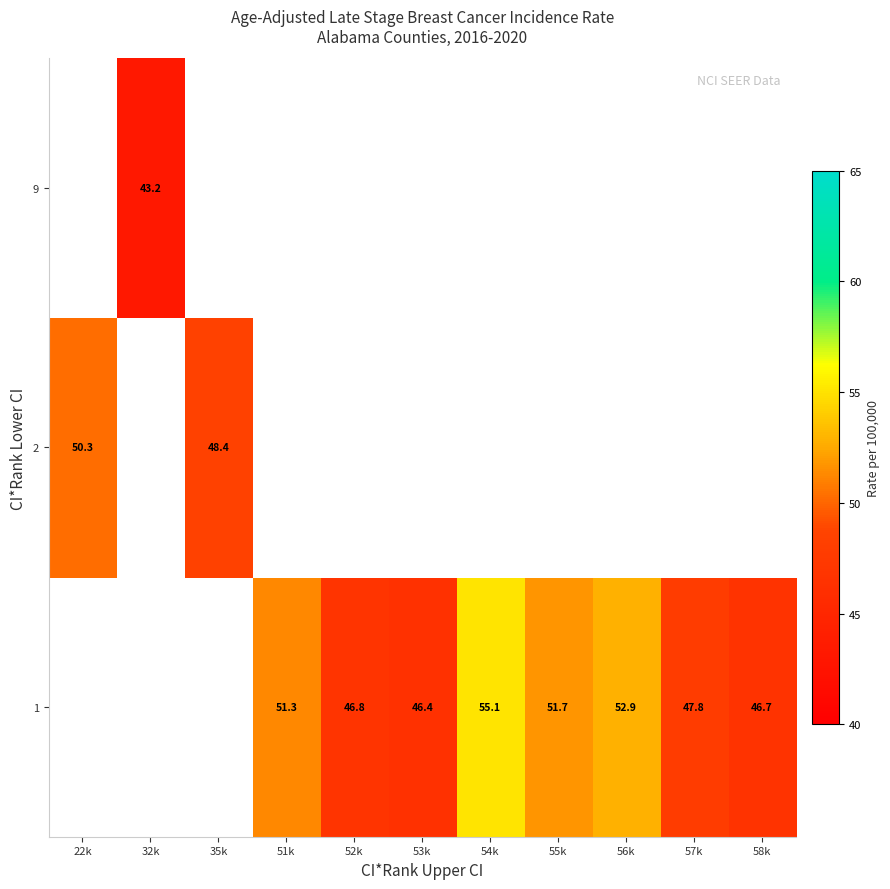

How many data points does each series have?

11